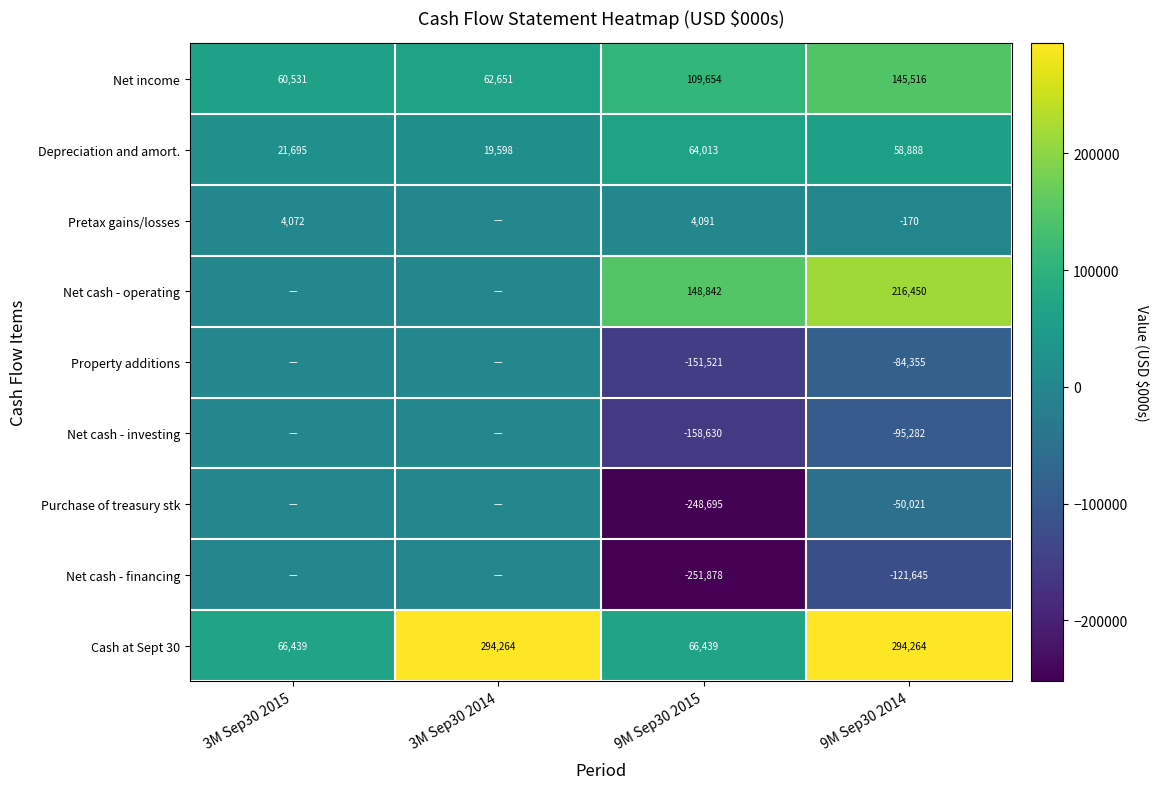

What is the spread (max minus min) of values at 9M Sep30 2014?

415909